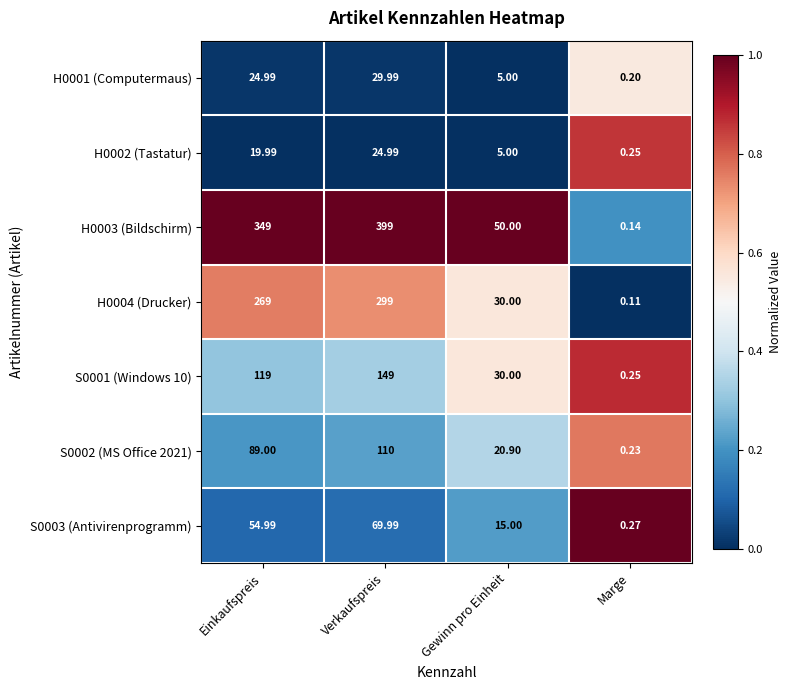

At which category does the chart reach its minimum across all series?

Marge